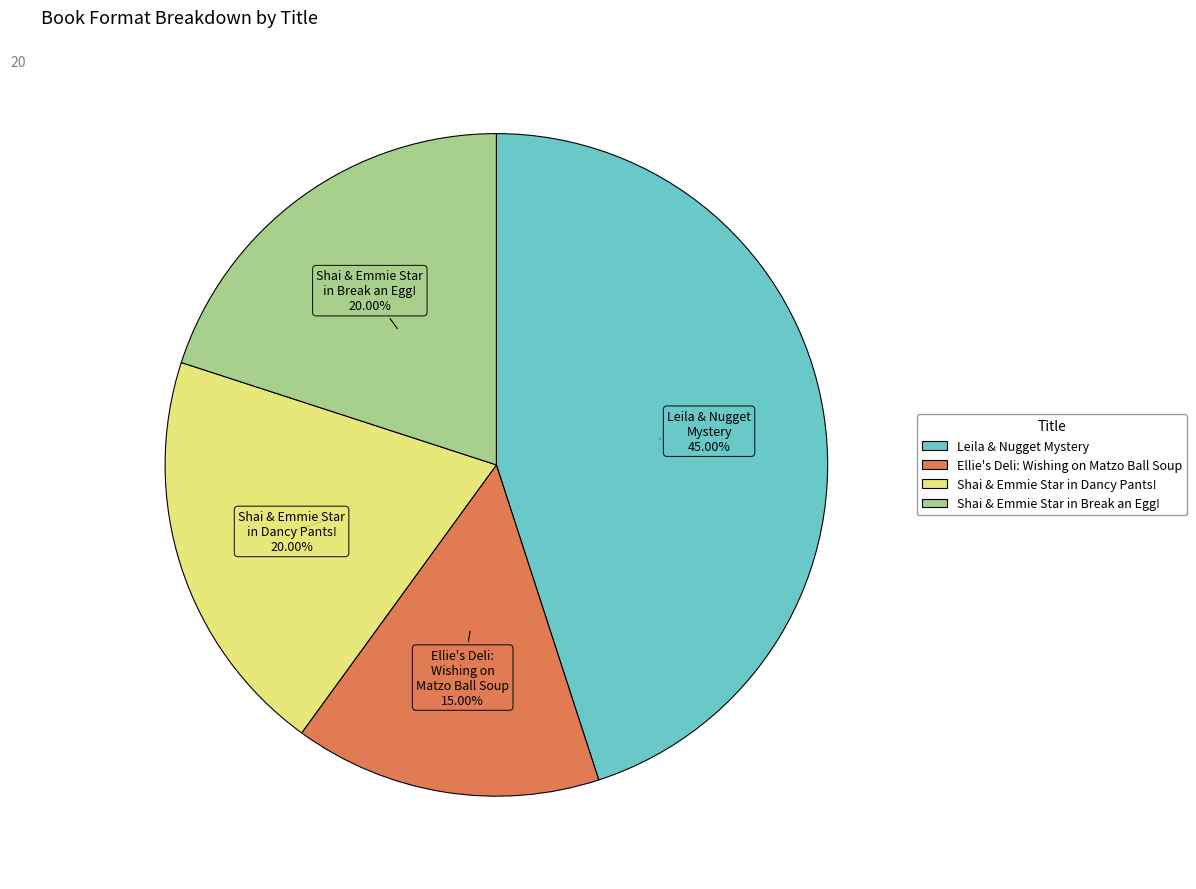

What is the smallest slice in the pie chart?

Ellie's Deli: Wishing on Matzo Ball Soup